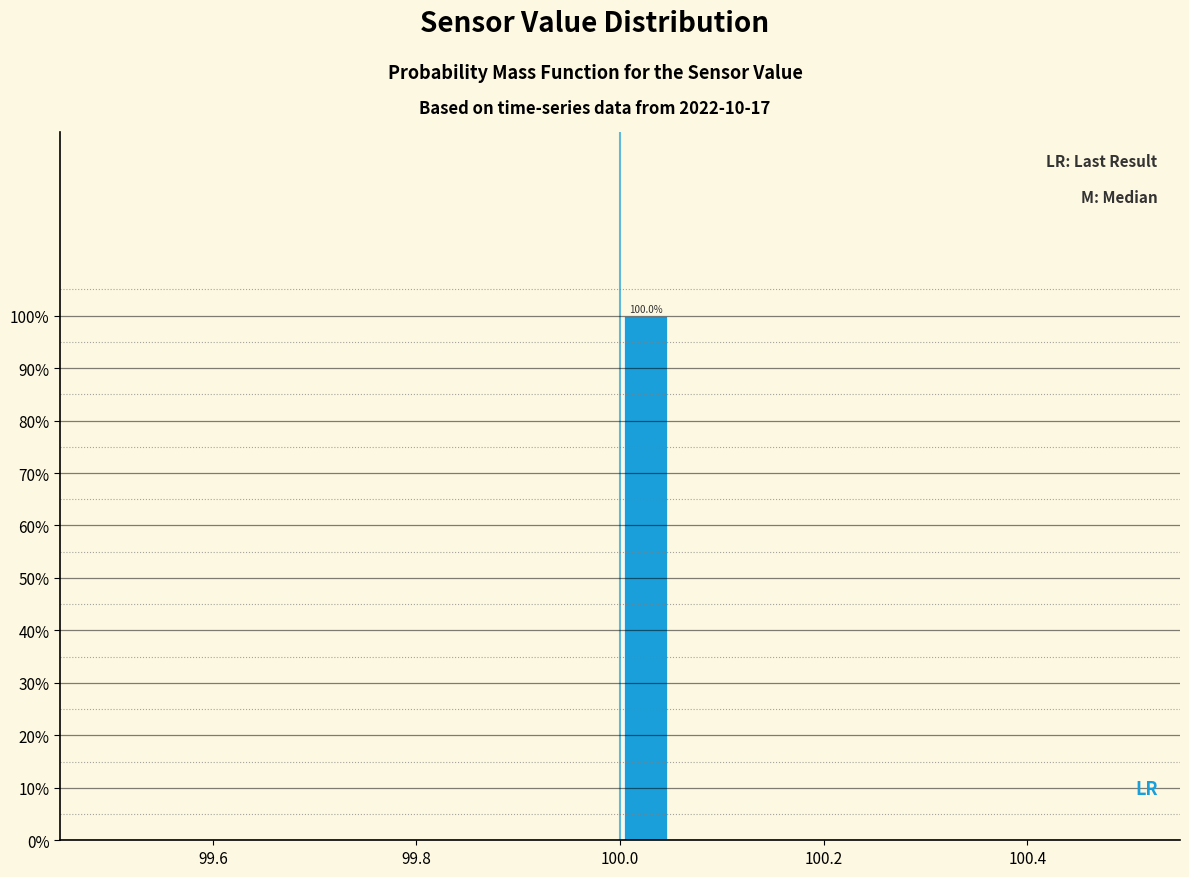

Read against the x-axis, roughly where is the centre of the tallest bar?

100.02